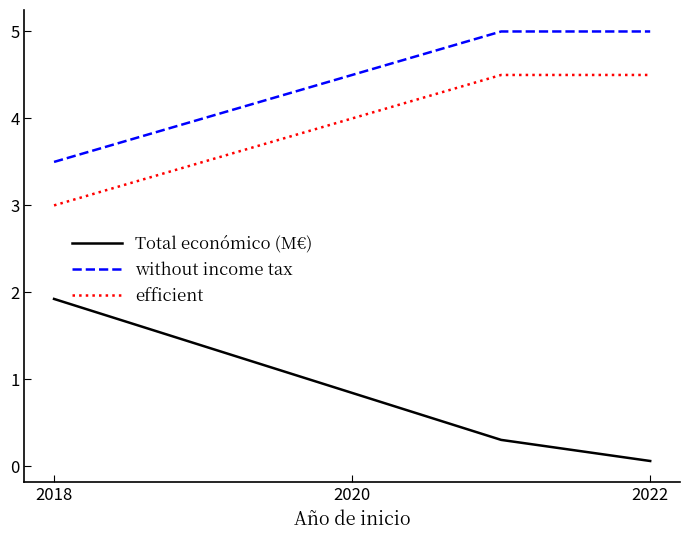

Reading left to right, list all the values displayed in this chart.

Total económico (M€): 1.9	0.3	0.1
without income tax: 3.5	5.0	5.0
efficient: 3.0	4.5	4.5